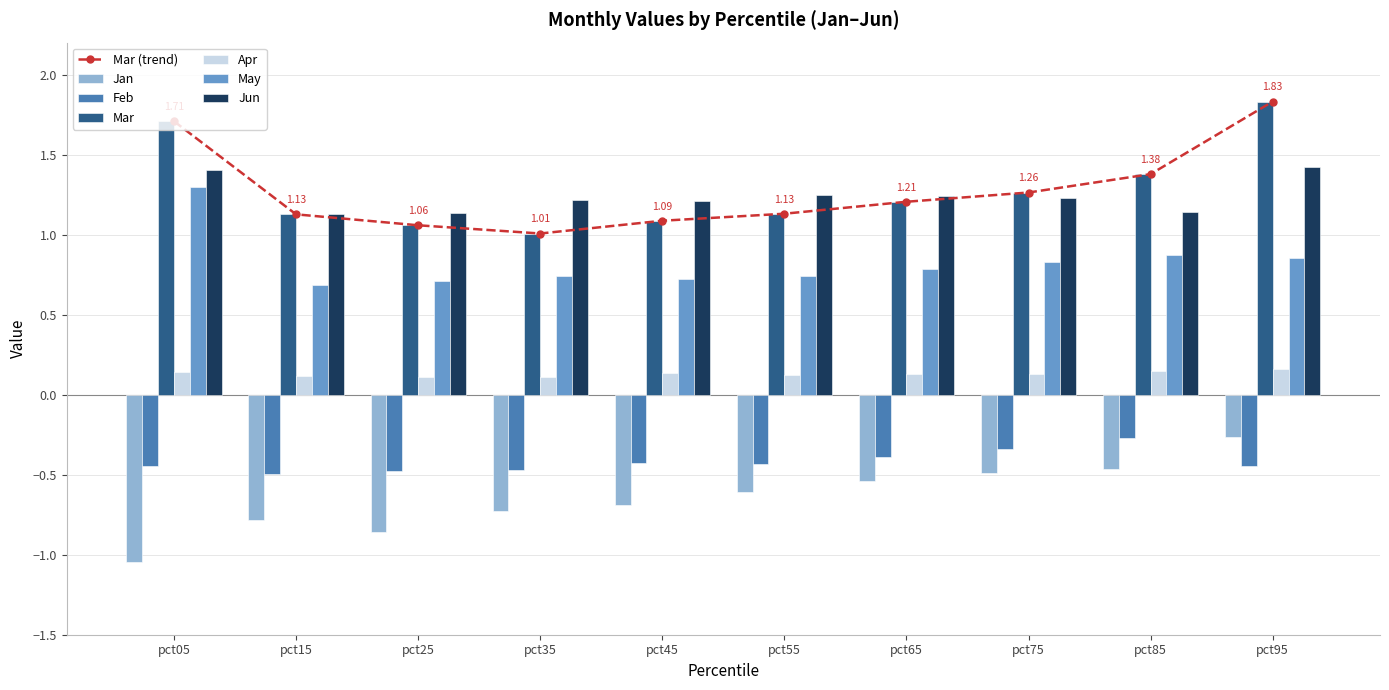

Is it true that Jun equals 1.2 at pct65?

True